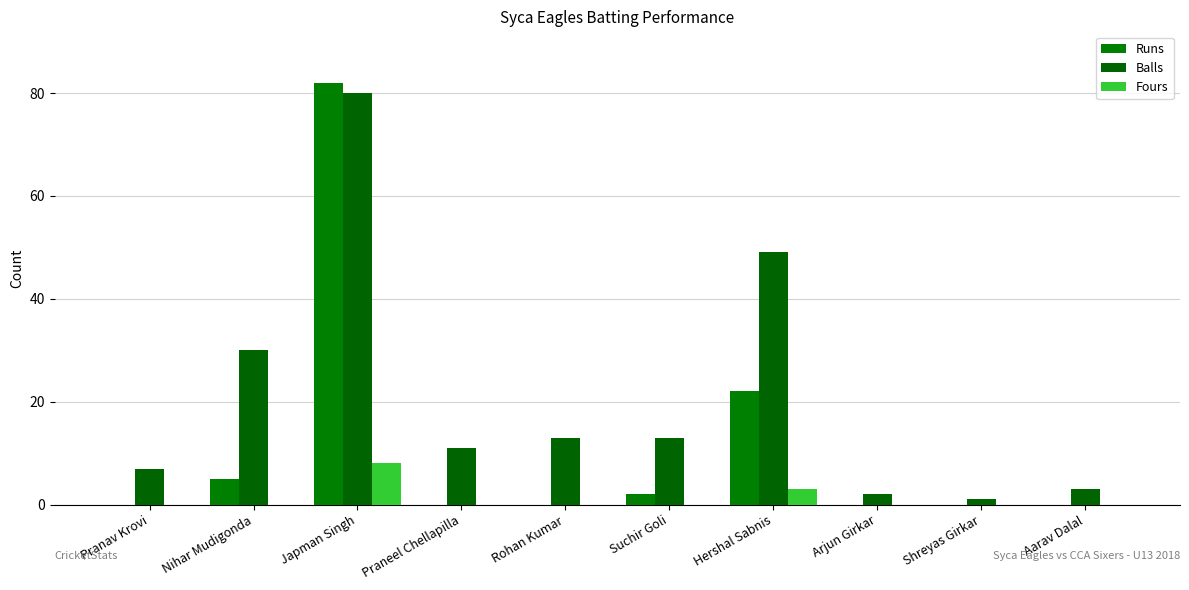

Reading left to right, extract all data points from this chart.

Runs: Pranav Krovi=0	Nihar Mudigonda=5	Japman Singh=82	Praneel Chellapilla=0	Rohan Kumar=0	Suchir Goli=2	Hershal Sabnis=22	Arjun Girkar=0	Shreyas Girkar=0	Aarav Dalal=0
Balls: Pranav Krovi=7	Nihar Mudigonda=30	Japman Singh=80	Praneel Chellapilla=11	Rohan Kumar=13	Suchir Goli=13	Hershal Sabnis=49	Arjun Girkar=2	Shreyas Girkar=1	Aarav Dalal=3
Fours: Pranav Krovi=0	Nihar Mudigonda=0	Japman Singh=8	Praneel Chellapilla=0	Rohan Kumar=0	Suchir Goli=0	Hershal Sabnis=3	Arjun Girkar=0	Shreyas Girkar=0	Aarav Dalal=0